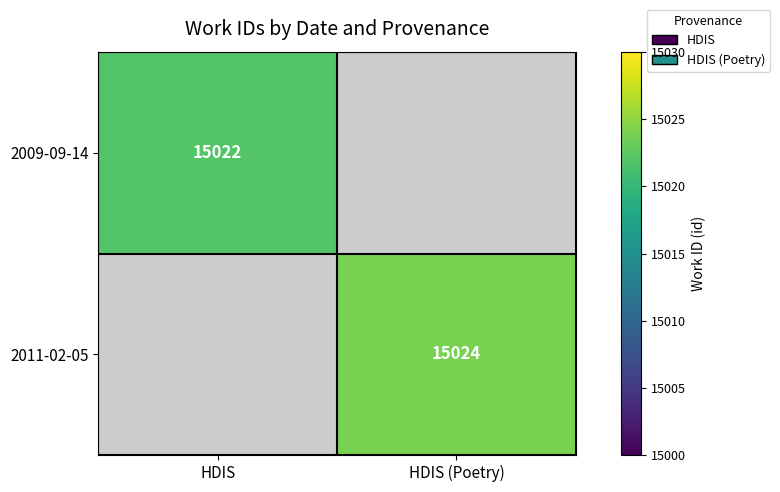

The 2011-02-05 series shows 26736 at HDIS (Poetry). True or false?

False